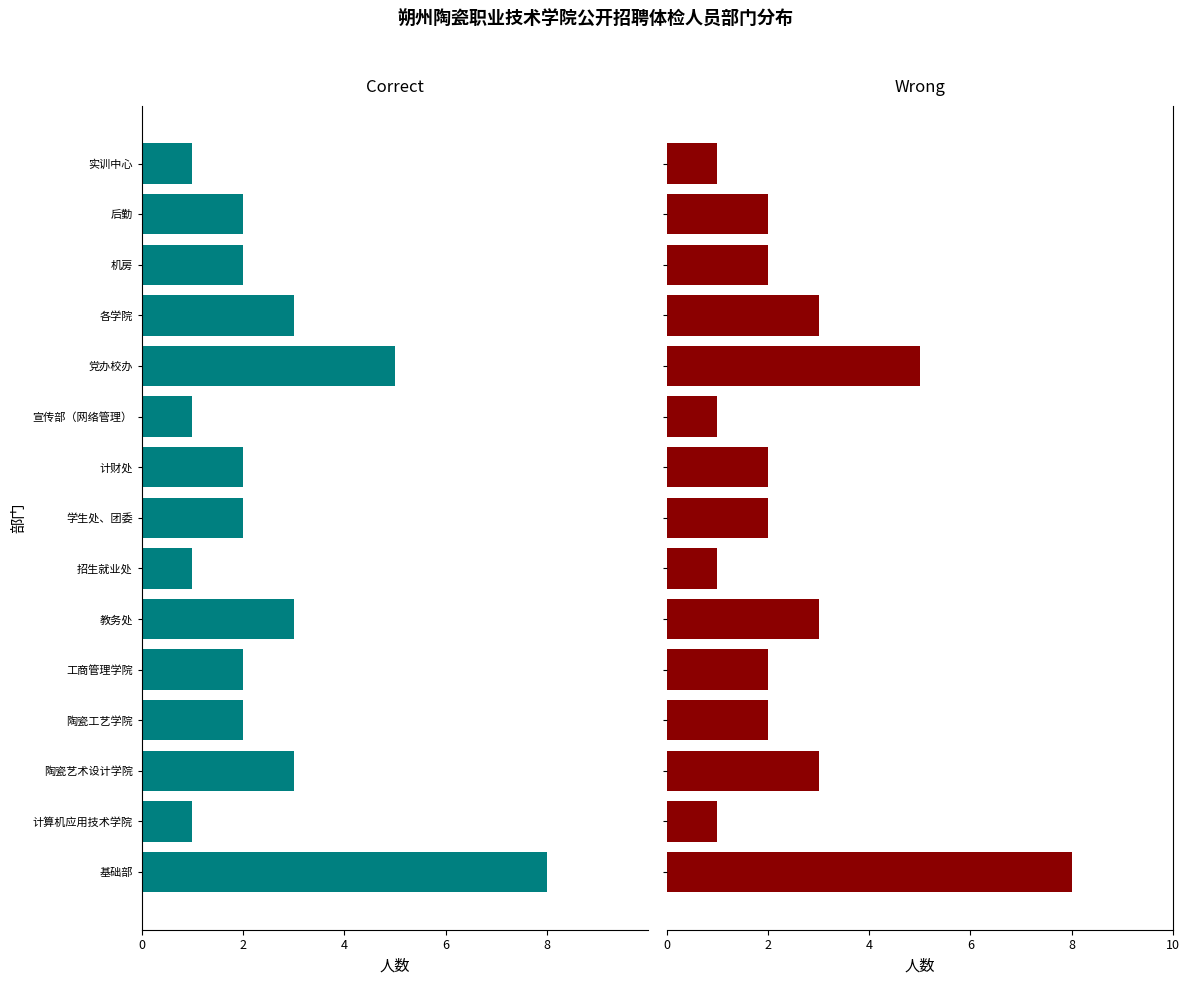

What is the maximum value for Wrong?

8